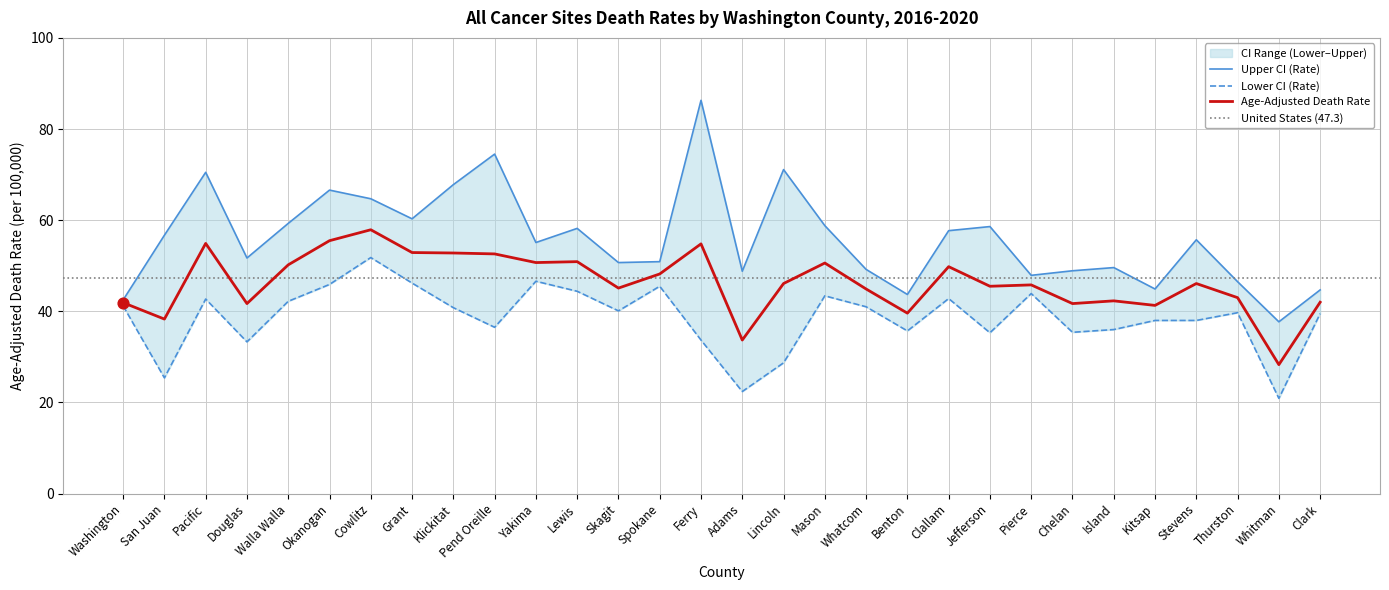

Which series has the largest total across all categories?

Upper CI (Rate)